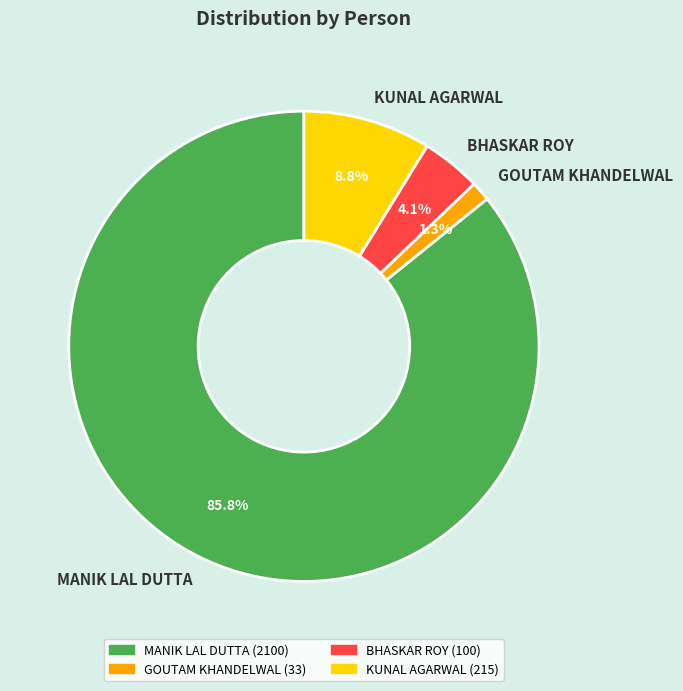

What is the largest slice in the pie chart?

MANIK LAL DUTTA